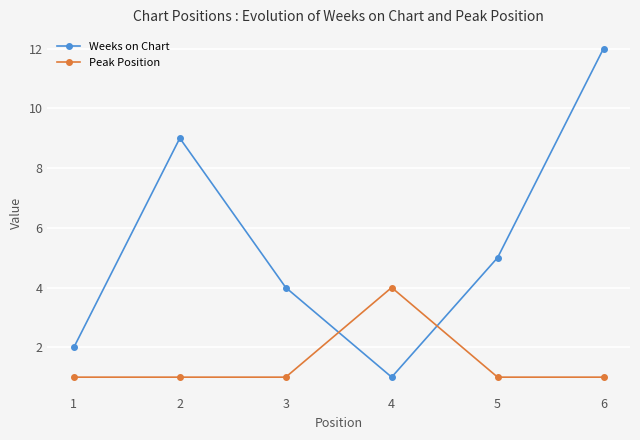

What is the sum of all Peak Position values?

9